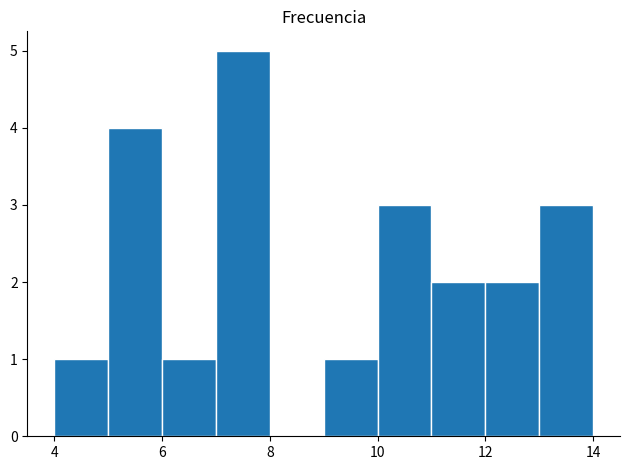

Which range on the x-axis has the tallest bar?

7 to 8